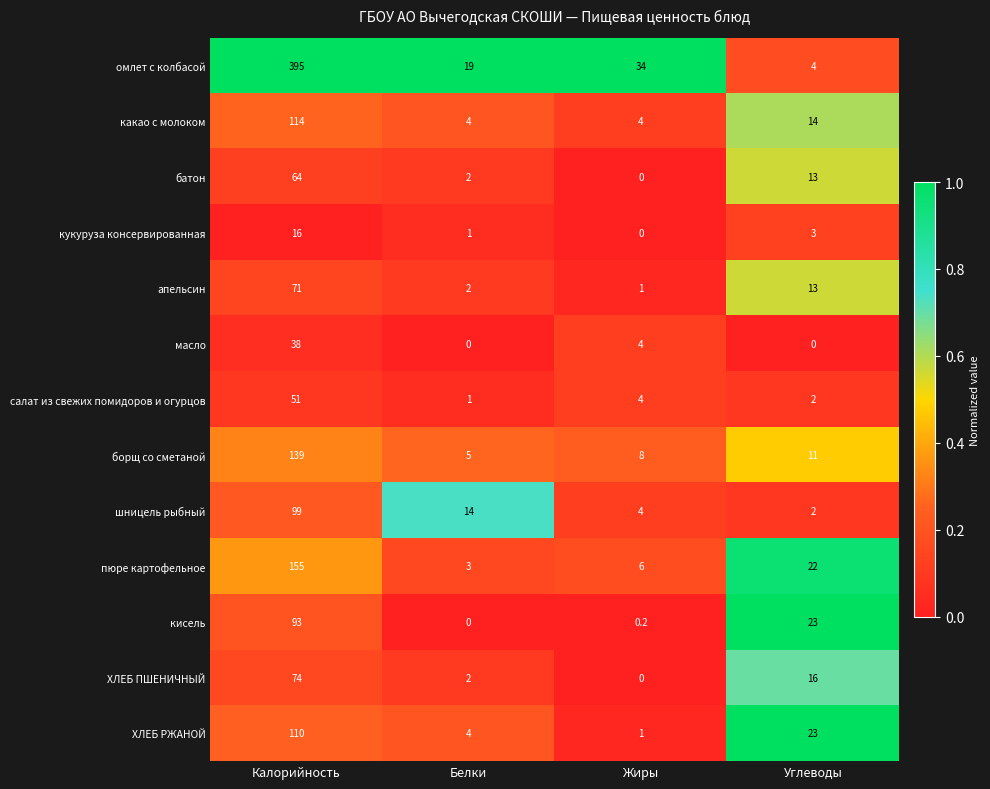

Which series has the largest range (max minus min)?

омлет с колбасой